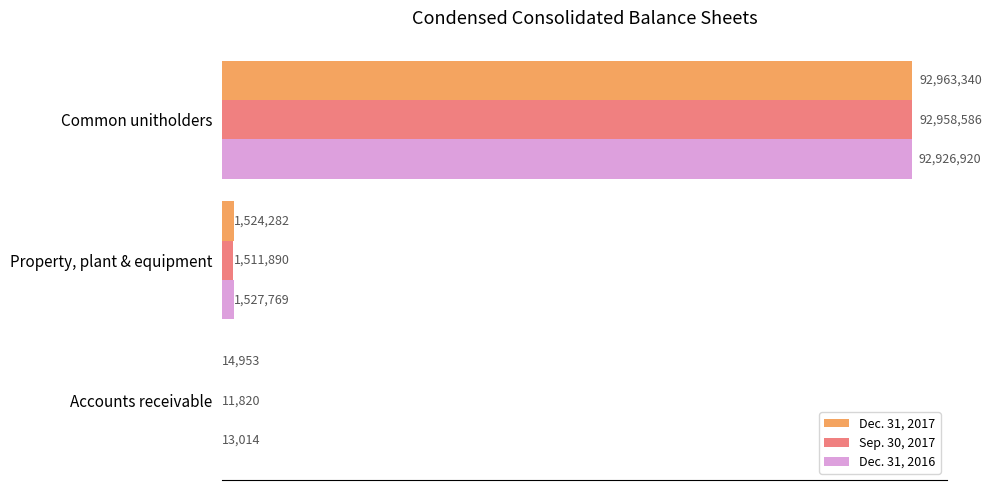

What are all the series names shown in the legend?

Dec. 31, 2017, Sep. 30, 2017, Dec. 31, 2016